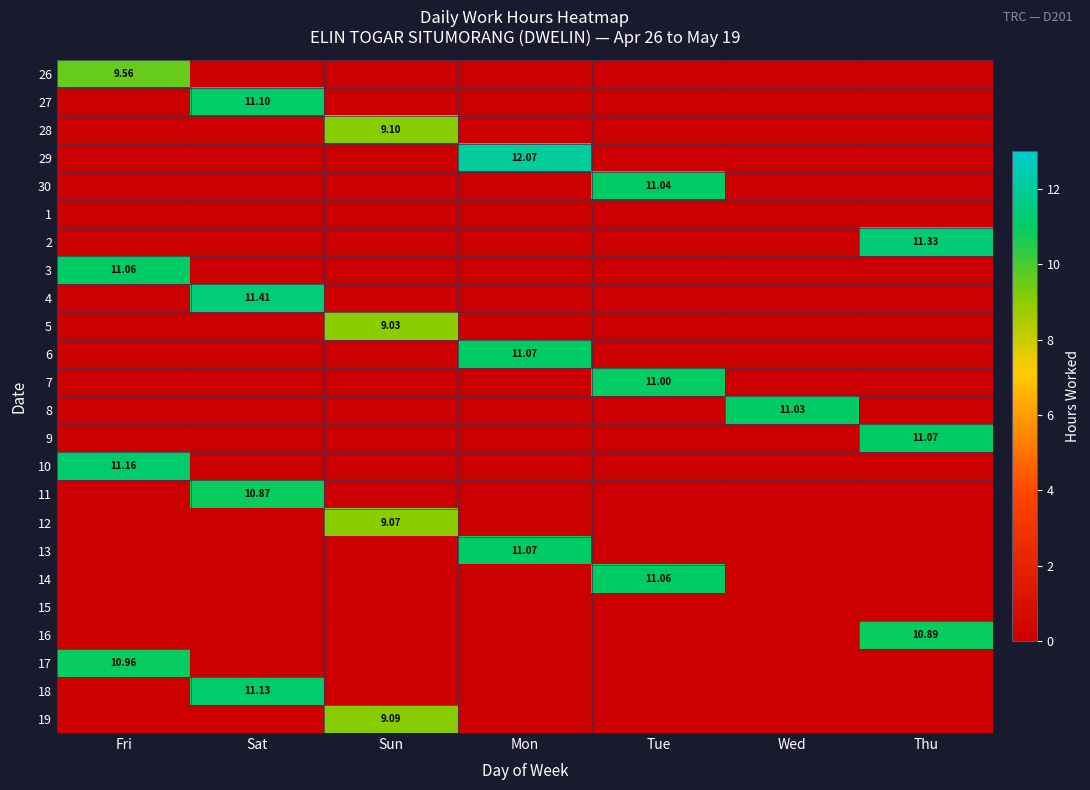

The value of 2 at Sun is -5.4. True or false?

False